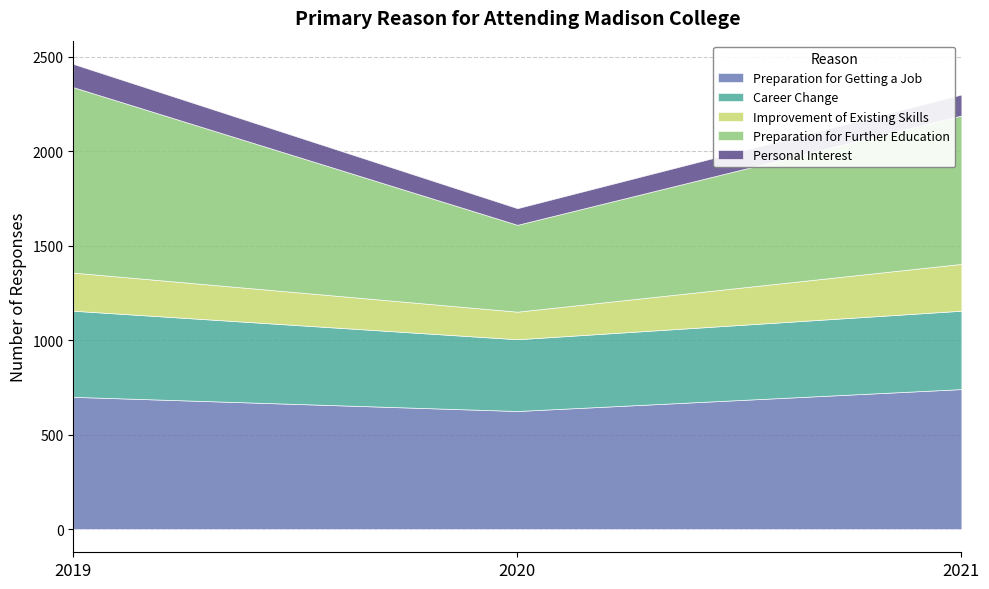

Rank the categories by Preparation for Further Education value from lowest to highest.

2020, 2021, 2019